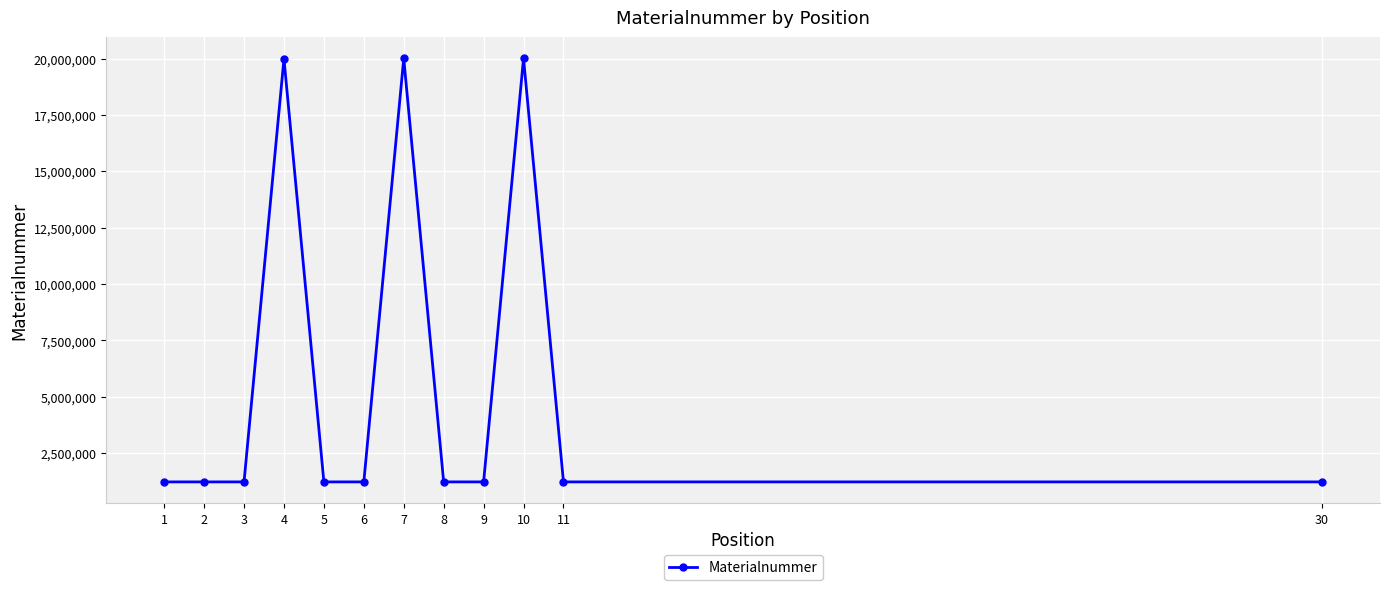

What is the maximum value shown in the chart?

20017093